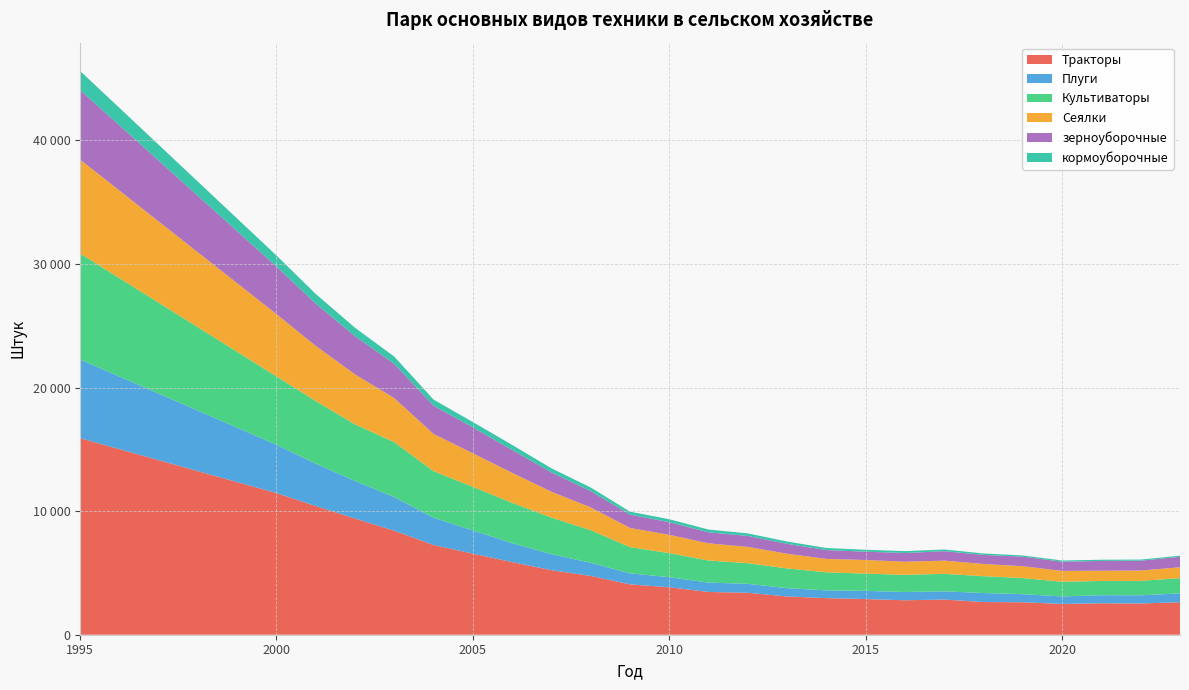

Reading right to left, list all the values displayed in this chart.

Тракторы: 2627	2527	2543	2491	2625	2643	2847	2787	2885	2959	3096	3391	3460	3838	4074	4755	5222	5875	6560	7258	8412	9400	10412	11460	15903
Плуги: 717	664	653	606	657	731	662	669	663	628	670	728	754	815	895	1063	1296	1532	1877	2208	2721	3042	3424	3908	6369
Культиваторы: 1236	1164	1151	1188	1301	1362	1418	1389	1396	1461	1596	1669	1791	1950	2119	2639	2960	3265	3528	3769	4444	4578	5073	5534	8571
Сеялки: 876	839	834	880	959	988	1068	1061	1103	1083	1189	1317	1389	1479	1551	1842	2091	2424	2711	3008	3562	4043	4460	5037	7598
зерноуборочные: 845	798	789	741	771	731	764	704	670	718	801	885	893	1023	1079	1319	1561	1851	2097	2288	2770	3093	3420	3851	5635
кормоуборочные: 95	88	97	96	101	118	136	154	156	166	187	207	221	238	237	294	331	408	431	490	589	679	780	893	1541